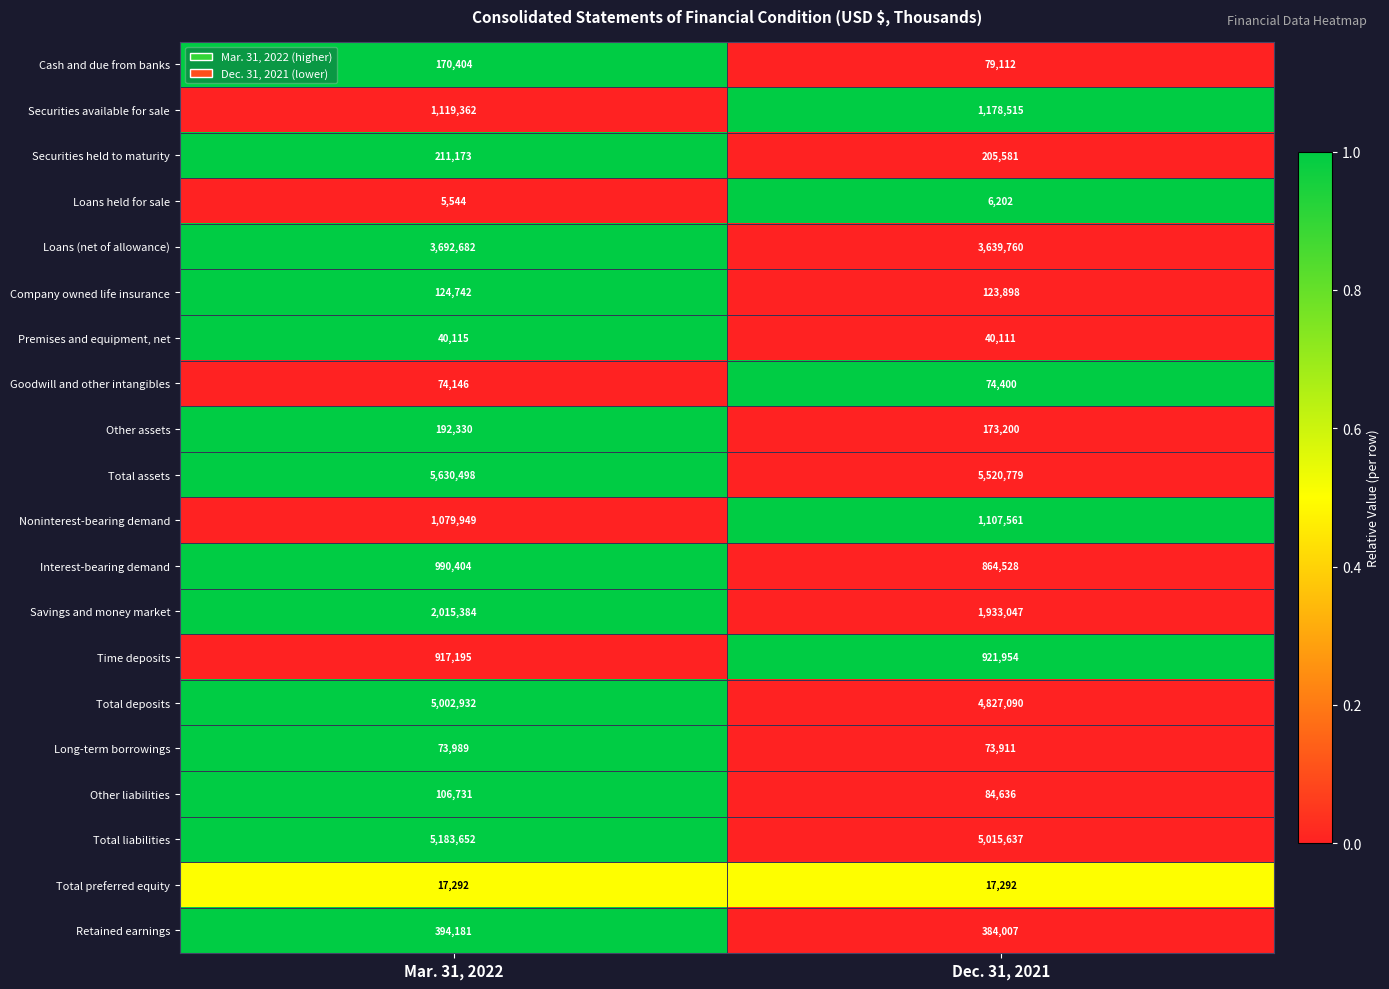

What is the difference between the highest and lowest values at Dec. 31, 2021?

5514577